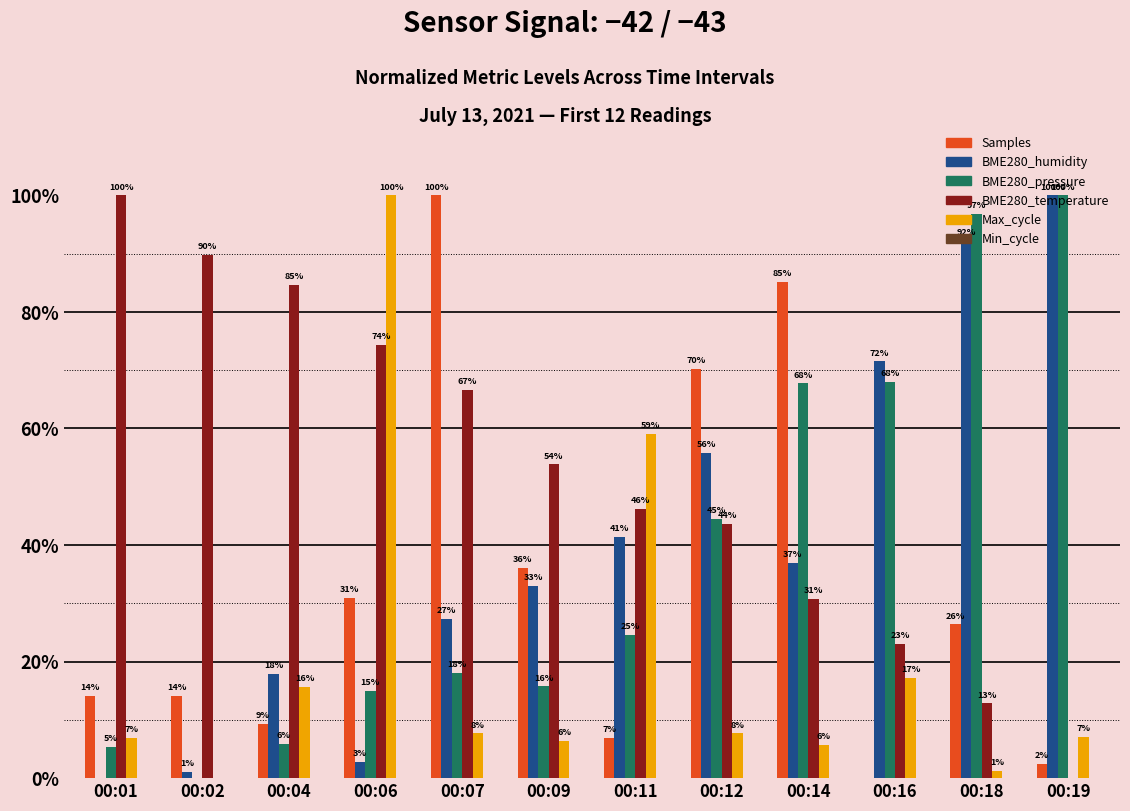

Reading left to right, transcribe all the data shown in this chart.

Samples: 0.1	0.1	0.1	0.3	1.0	0.4	0.1	0.7	0.9	0.0	0.3	0.0
BME280_humidity: 0.0	0.0	0.2	0.0	0.3	0.3	0.4	0.6	0.4	0.7	0.9	1.0
BME280_pressure: 0.1	0.0	0.1	0.2	0.2	0.2	0.2	0.4	0.7	0.7	1.0	1.0
BME280_temperature: 1.0	0.9	0.8	0.7	0.7	0.5	0.5	0.4	0.3	0.2	0.1	0.0
Max_cycle: 0.1	0.0	0.2	1.0	0.1	0.1	0.6	0.1	0.1	0.2	0.0	0.1
Min_cycle: 0.0	0.0	0.0	0.0	0.0	0.0	0.0	0.0	0.0	0.0	0.0	0.0